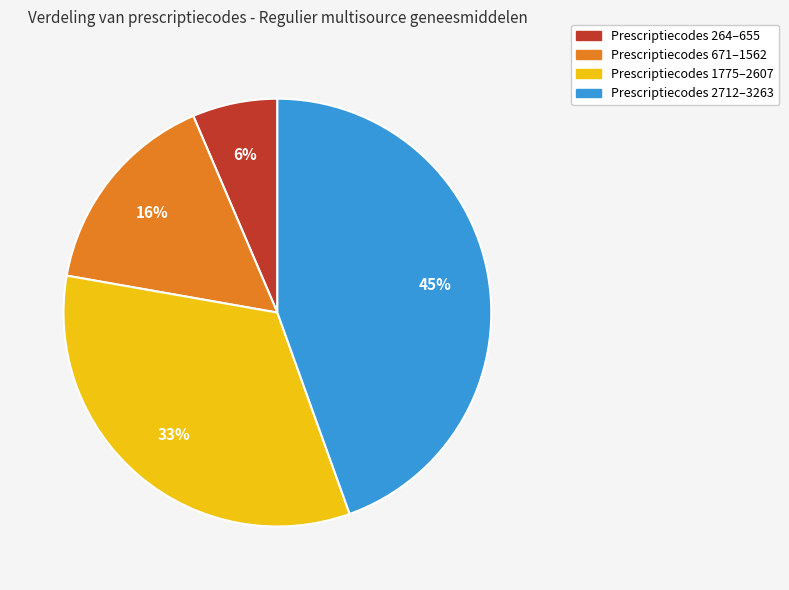

Is there any slice that represents more than half of the pie?

No